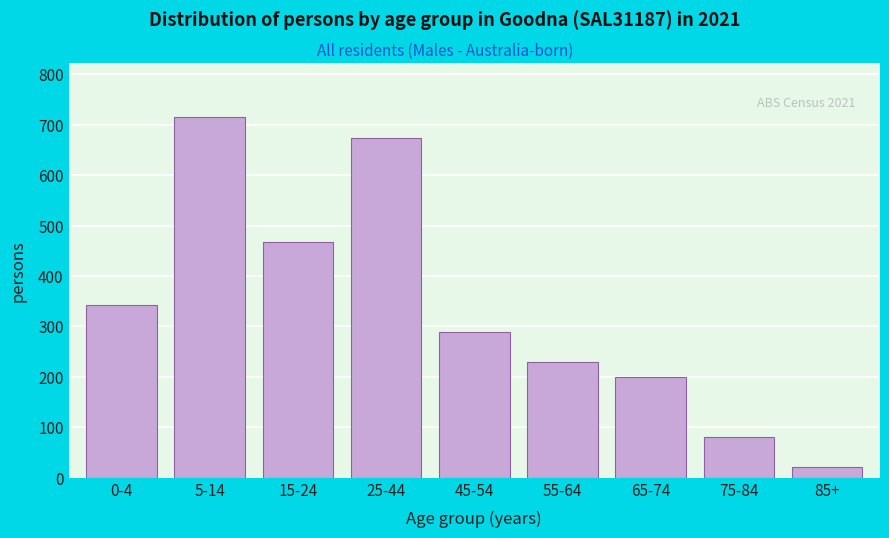

Reading left to right, list all the values displayed in this chart.

343	715	467	673	289	229	200	80	21